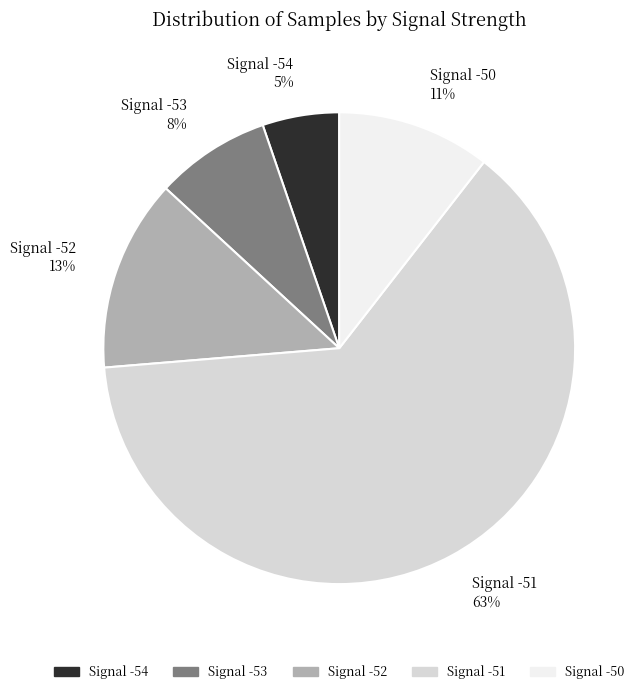

Is there a majority slice in this chart?

Yes